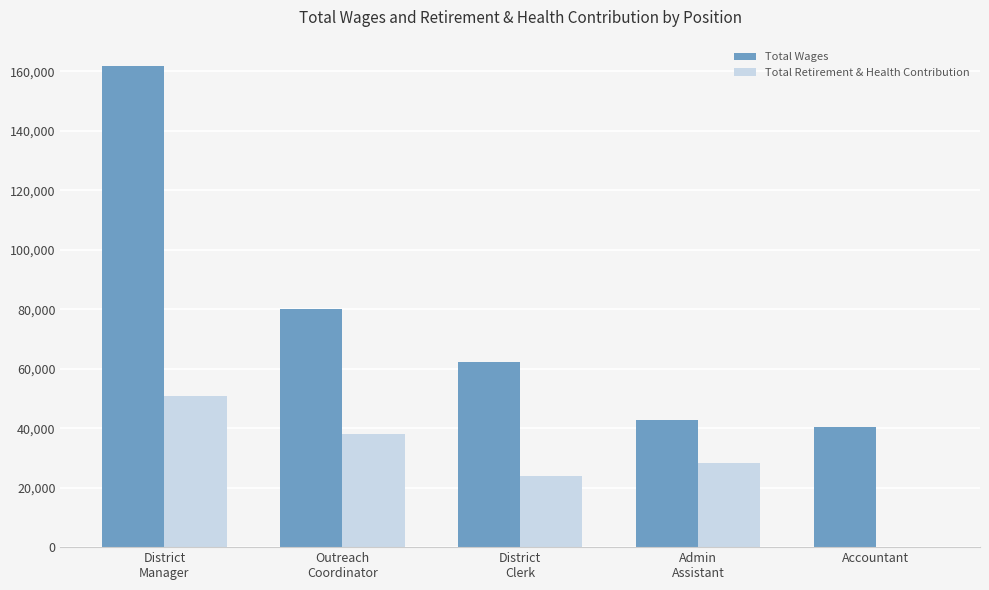

At which category is the sum across all series the highest?

District
Manager